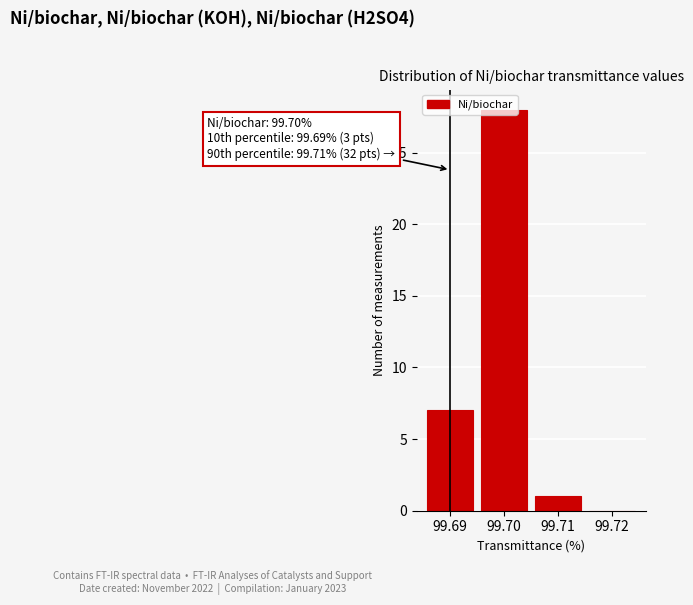

What is the sum of the values at 99.69 and 99.72?

7